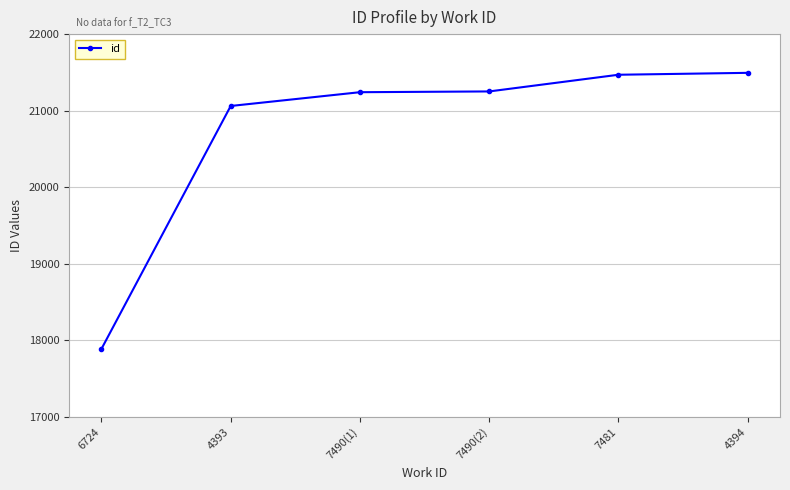

What is the difference between the second highest and minimum values?

3582